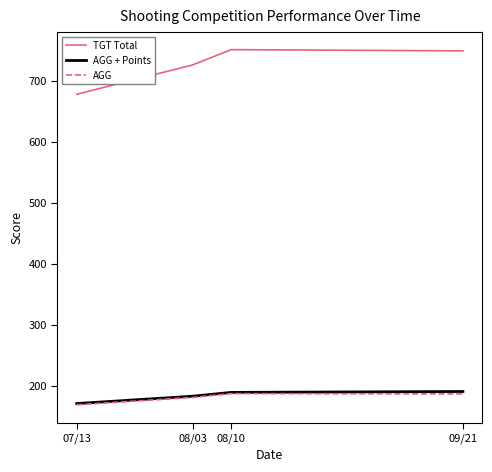

Which series changed the most between 07/13 and 09/21?

TGT Total